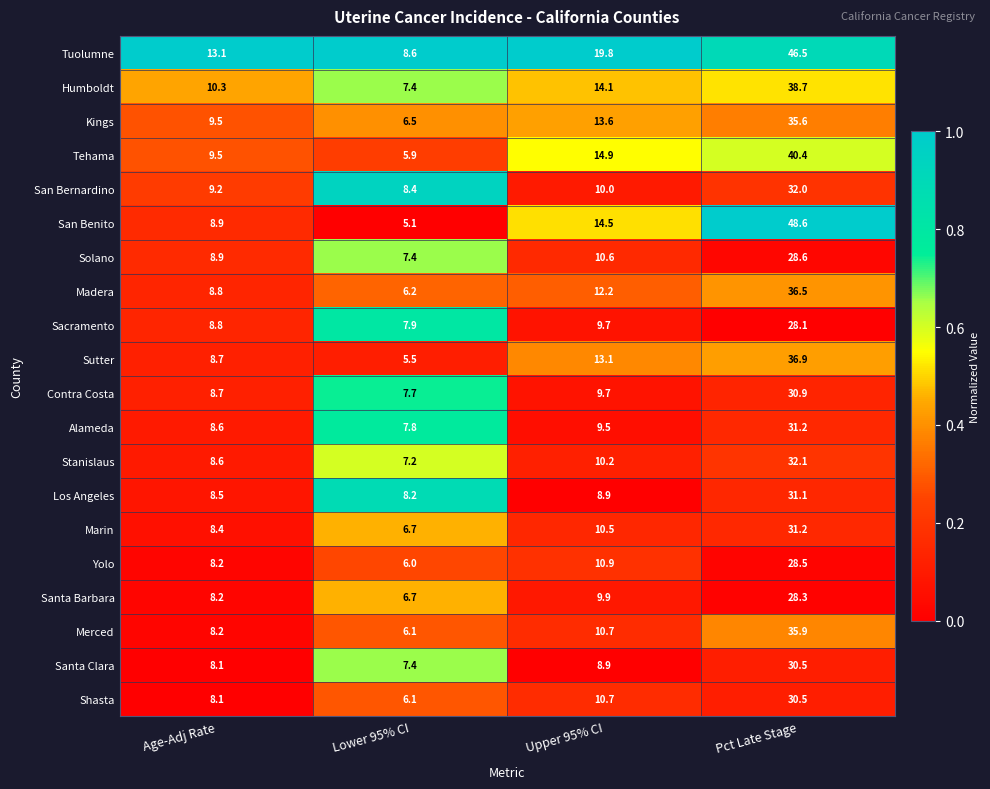

What is the difference between the maximum and minimum values in the Sutter series?

31.4